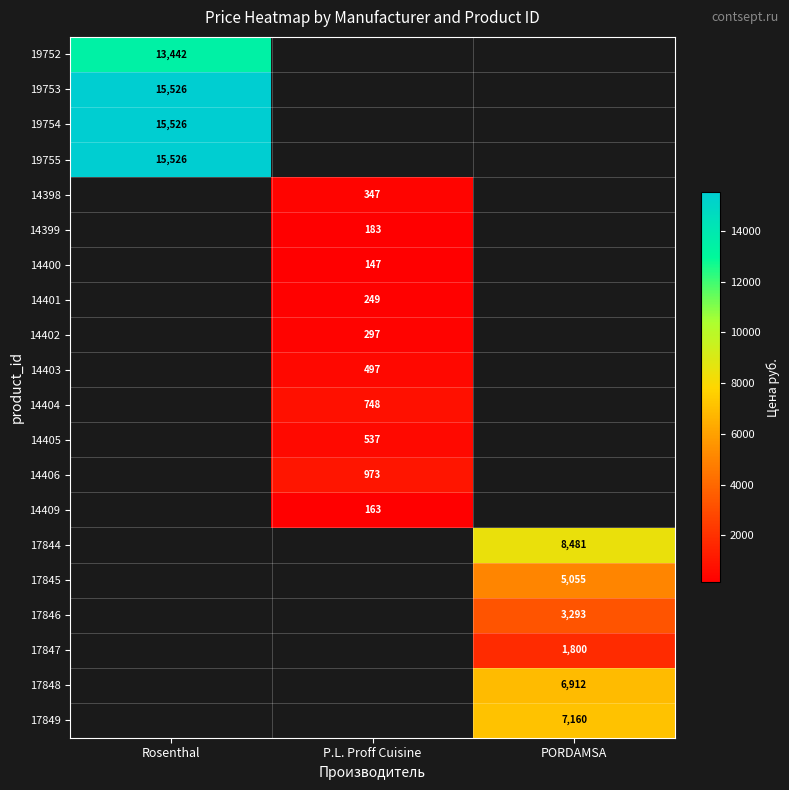

Is it true that 19755 equals 15526 at Rosenthal?

True